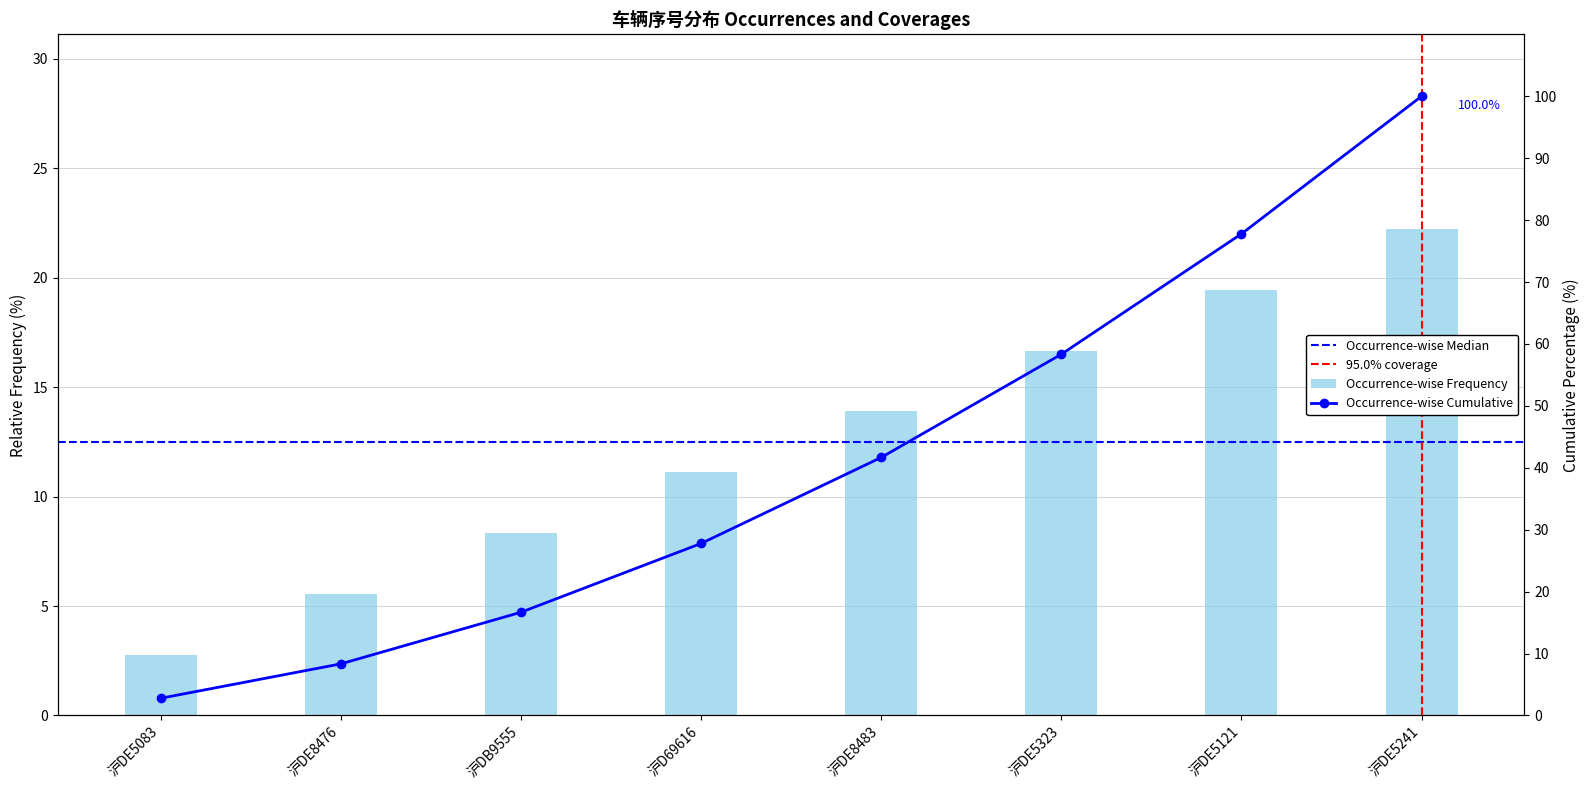

What is the change in value from 沪D69616 to 沪DE5241?

+11.1